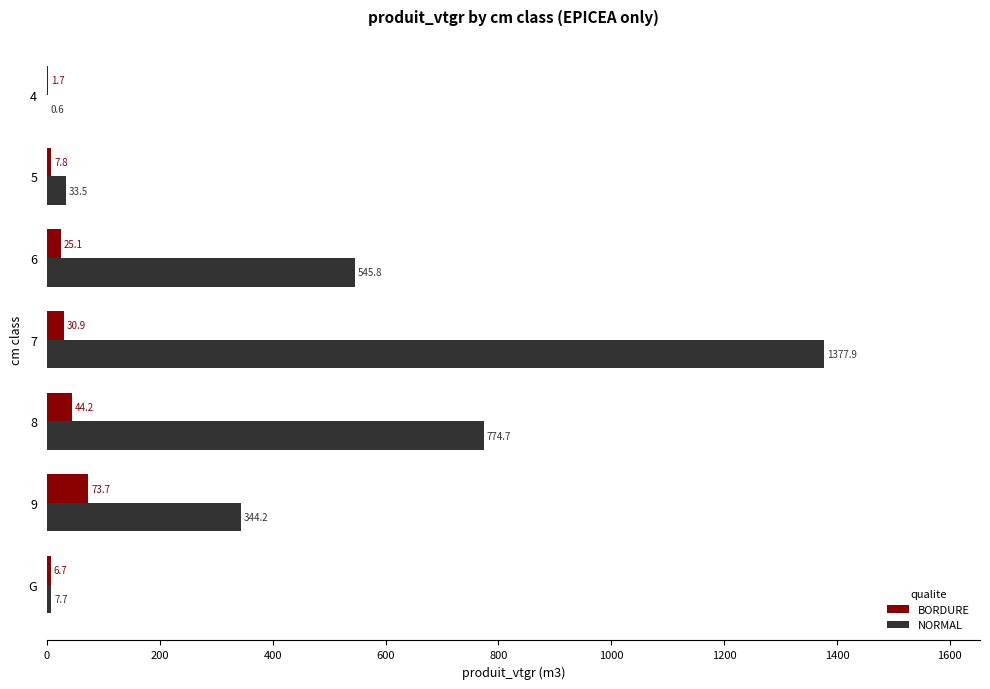

The value of BORDURE at 8 is 44.2. True or false?

True